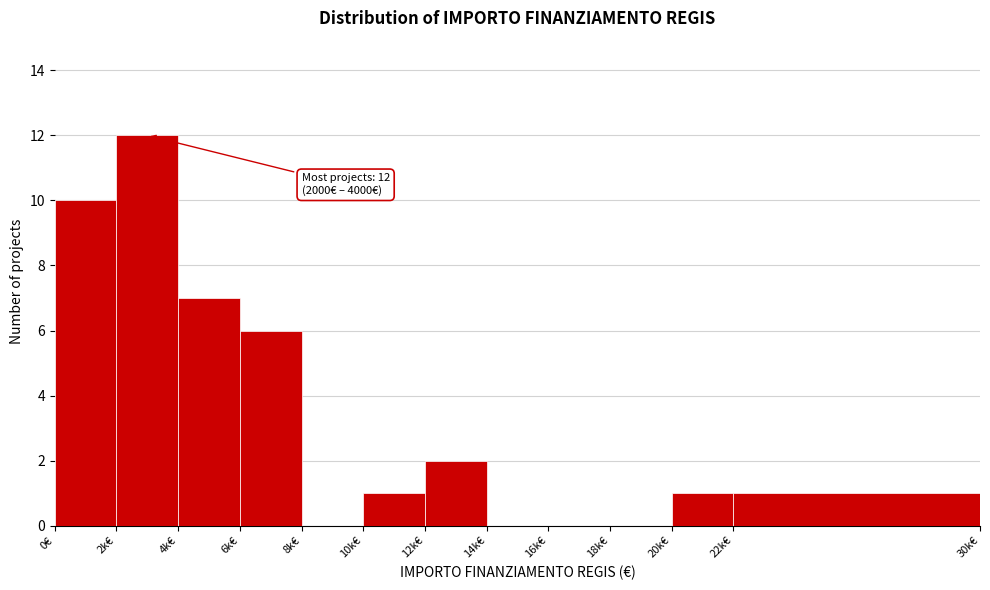

Reading left to right, what are all the values shown in this chart?

0€=10	2k€=12	4k€=7	6k€=6	8k€=0	10k€=1	12k€=2	14k€=0	16k€=0	18k€=0	20k€=1	22k€=1